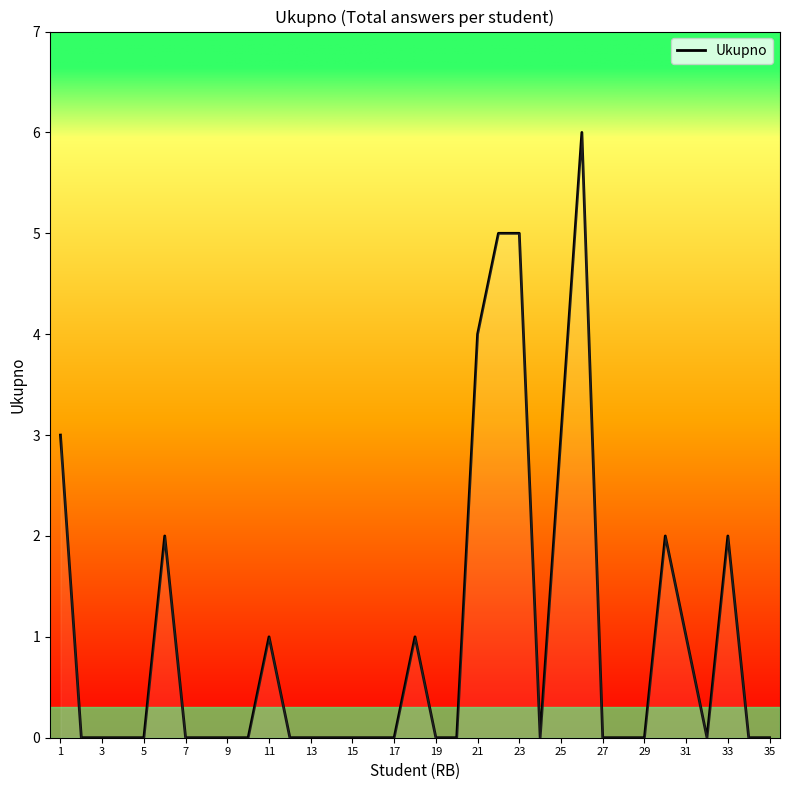

Is this an area chart (filled region under the line)?

No